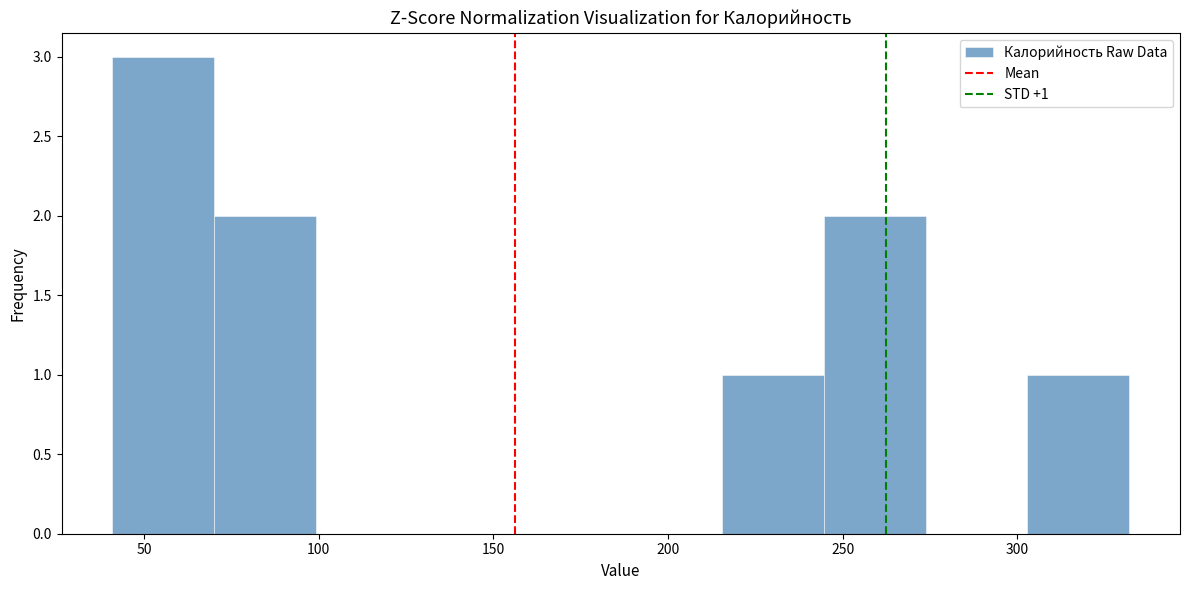

Over which range of the x-axis is the bar tallest?

40 to 70